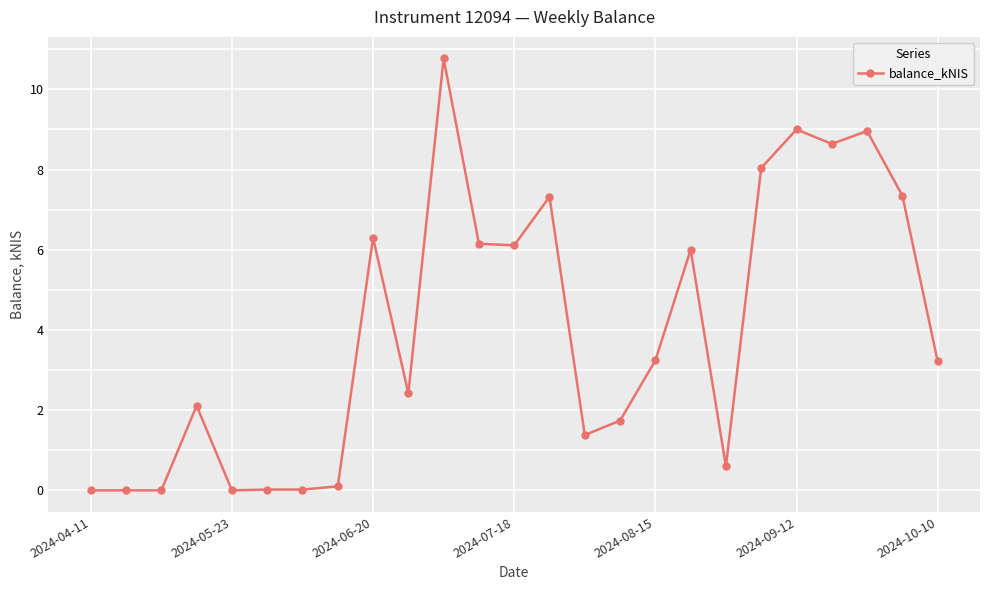

What is the value of the 13th point from the left?

6.1